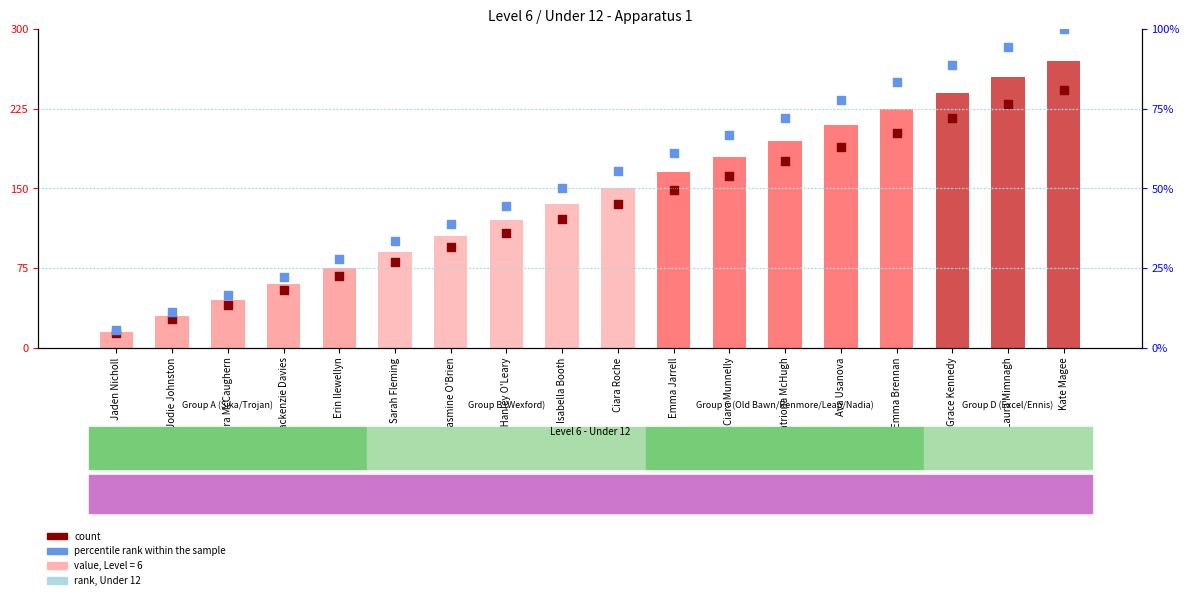

What is the total value across all series at Ava Usanova?

266.8